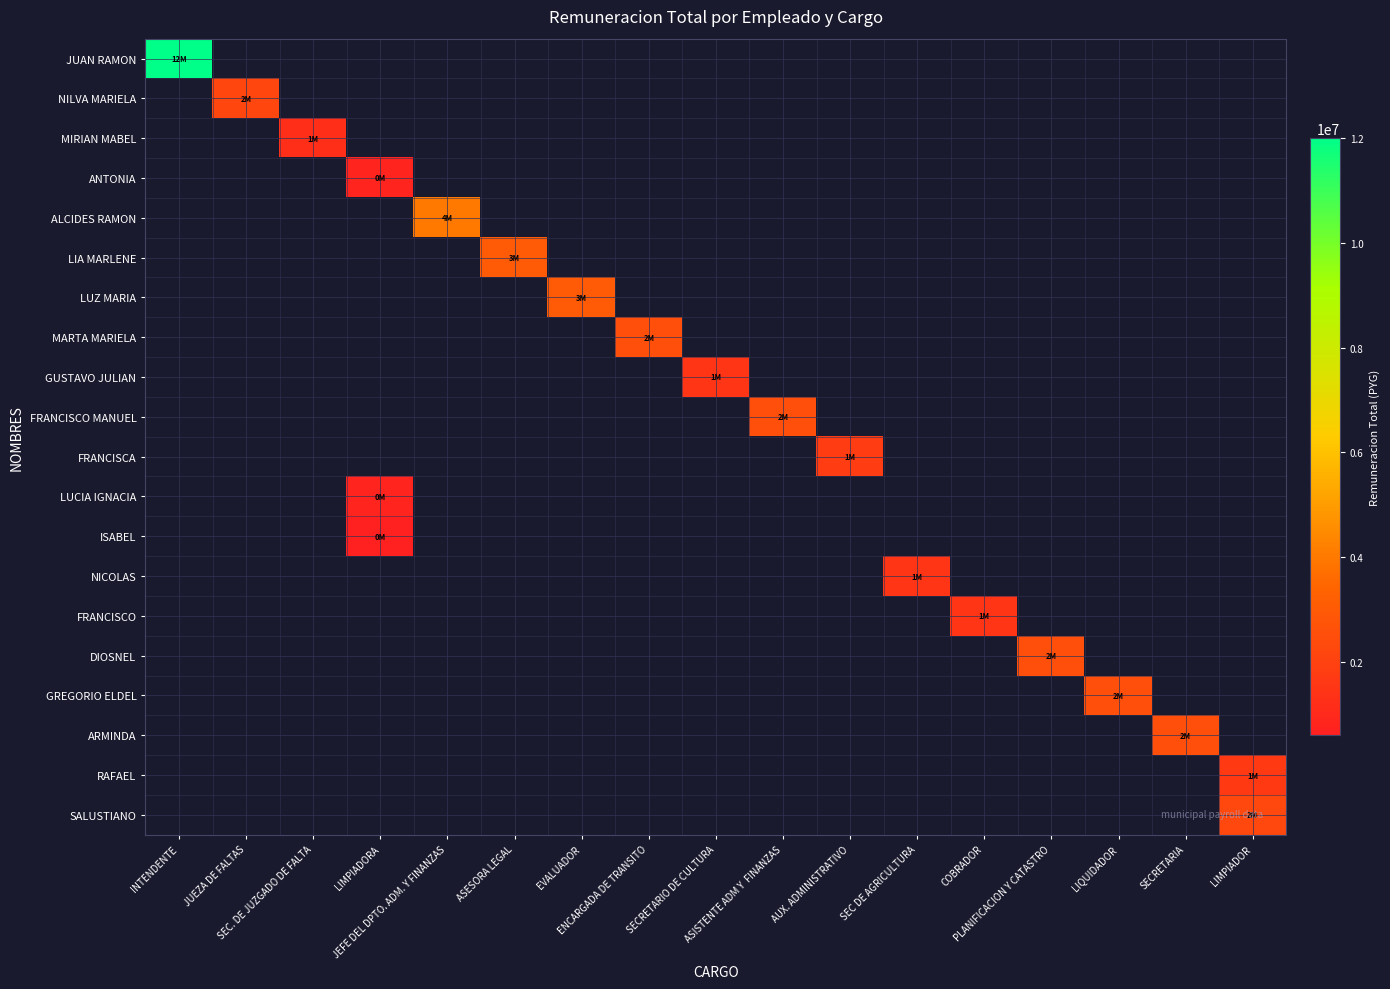

Which series has the widest spread of values?

JUAN RAMON